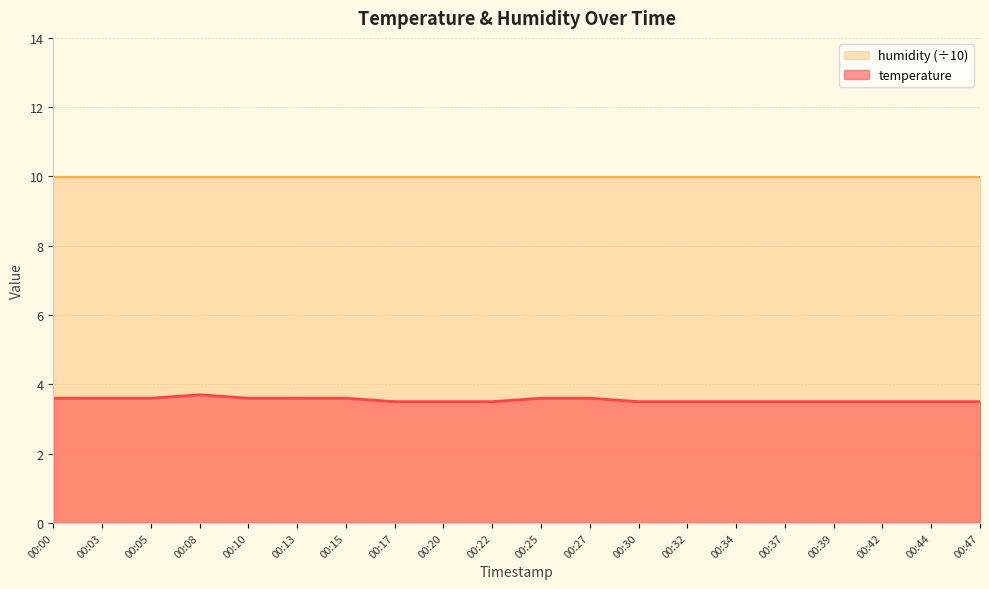

What is the difference between the maximum and minimum values?

0.2